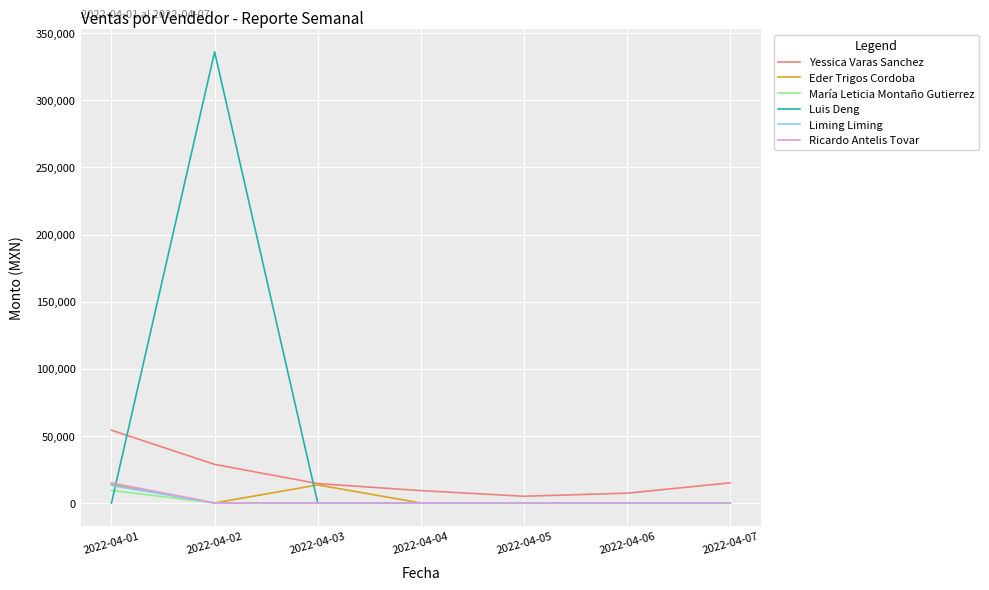

True or false: Yessica Varas Sanchez and Luis Deng cross at least once.

True